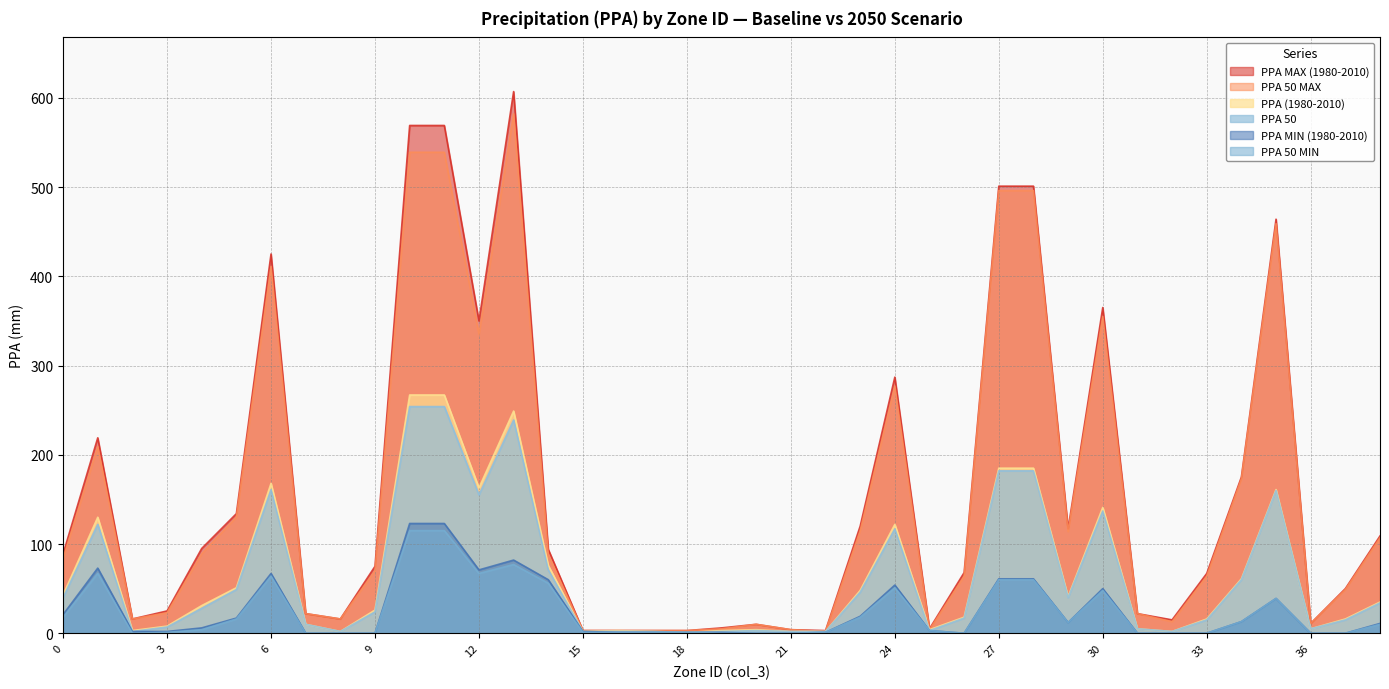

At which label does PPA 50 reach its peak?

10